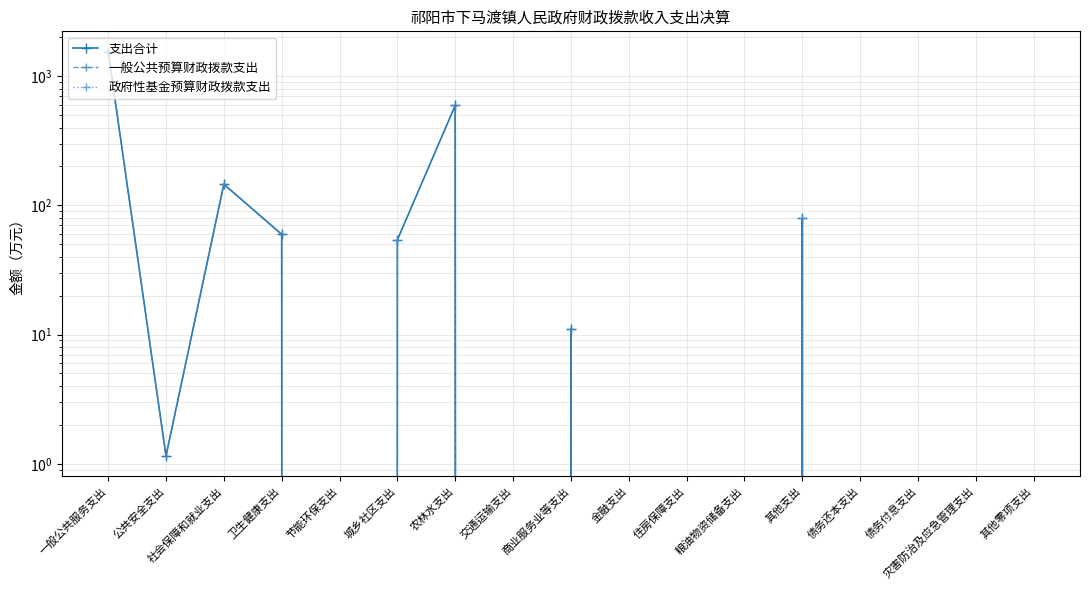

Between 城乡社区支出 and 债务付息支出, which is larger?

城乡社区支出